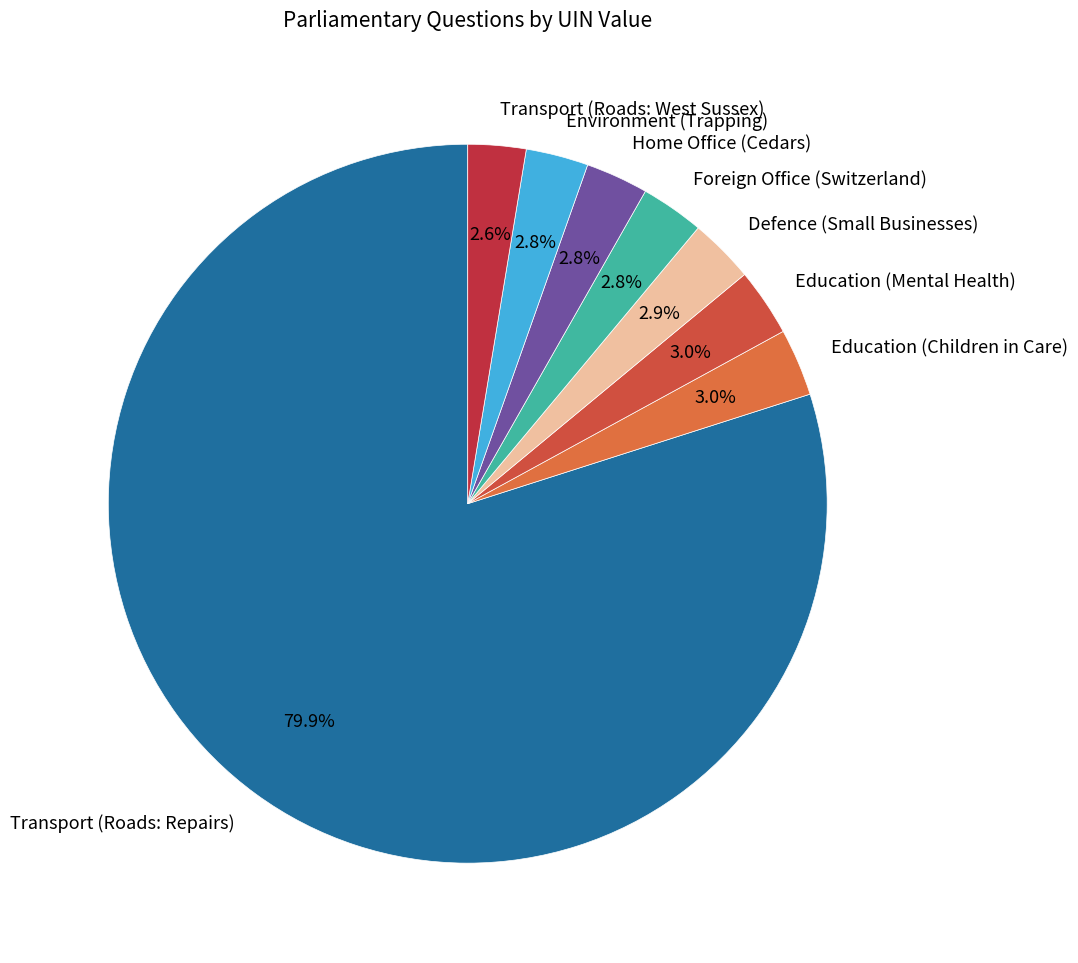

What is the largest slice in the pie chart?

Transport (Roads: Repairs)